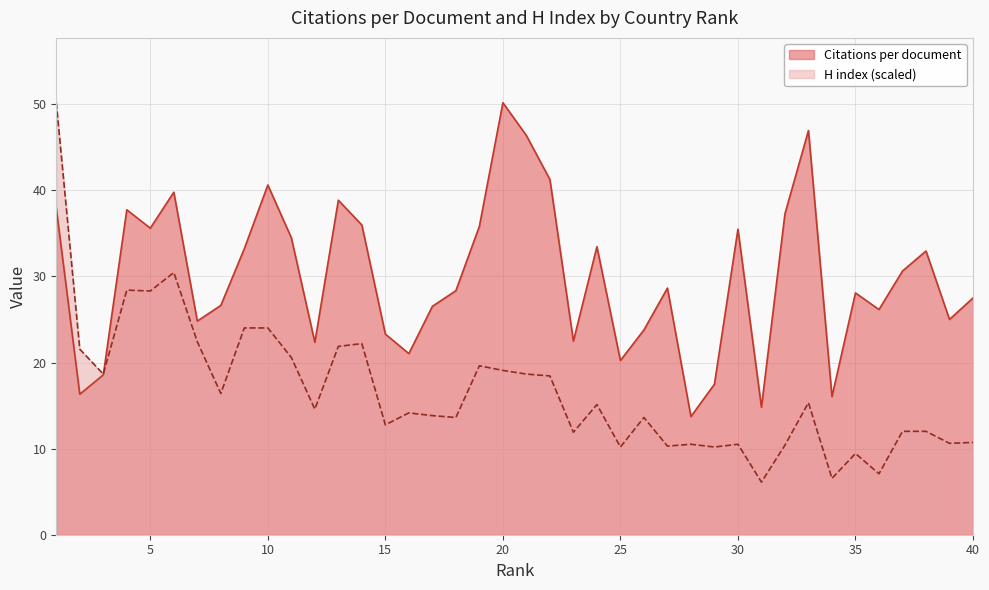

The value of H index at 16 is 6.4. True or false?

False